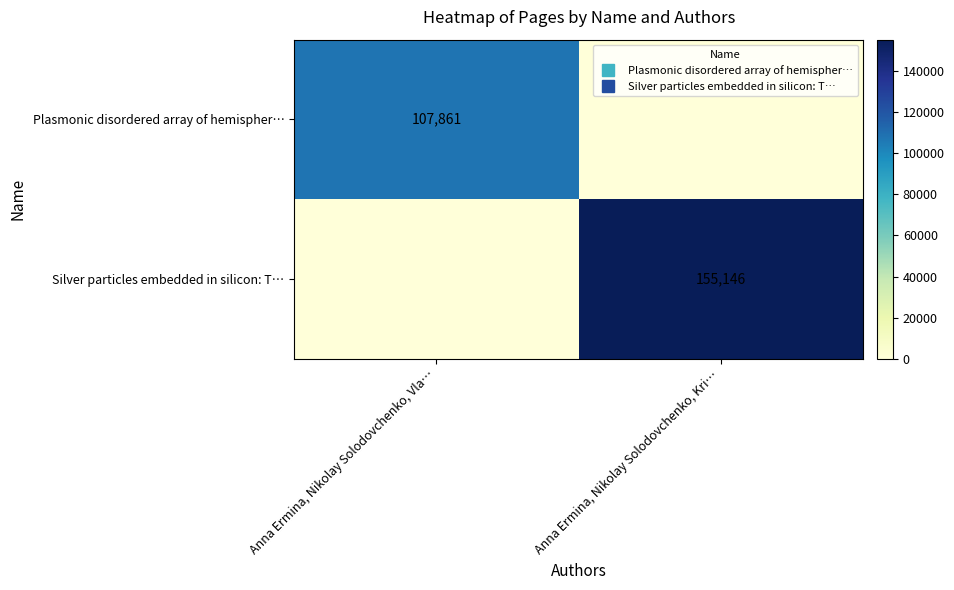

What is the sum of the Plasmonic disordered array of hemispher… values at Anna Ermina, Nikolay Solodovchenko, Vla… and Anna Ermina, Nikolay Solodovchenko, Kri…?

107861